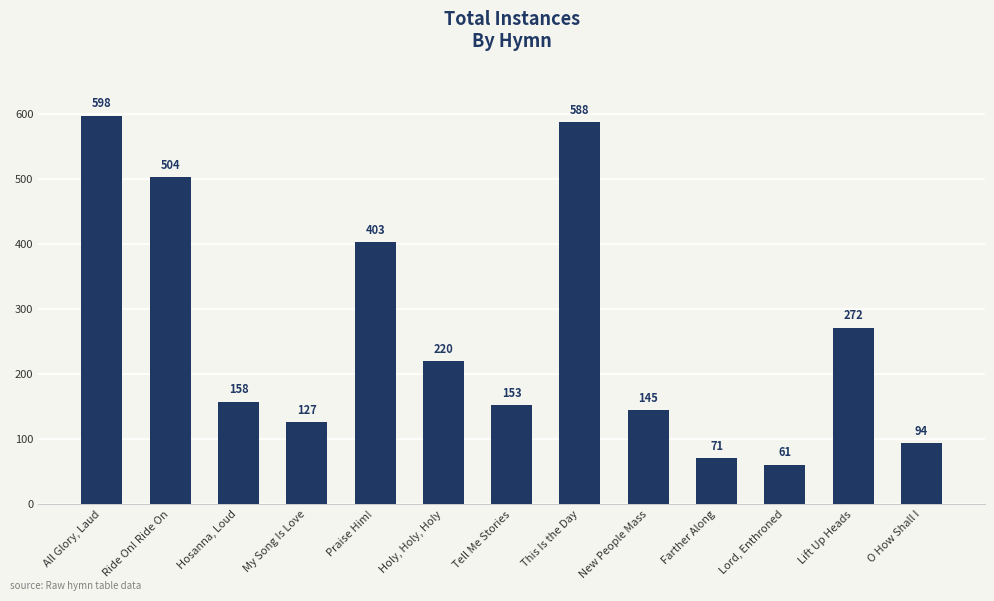

At which category does the chart reach its peak across all series?

All Glory, Laud